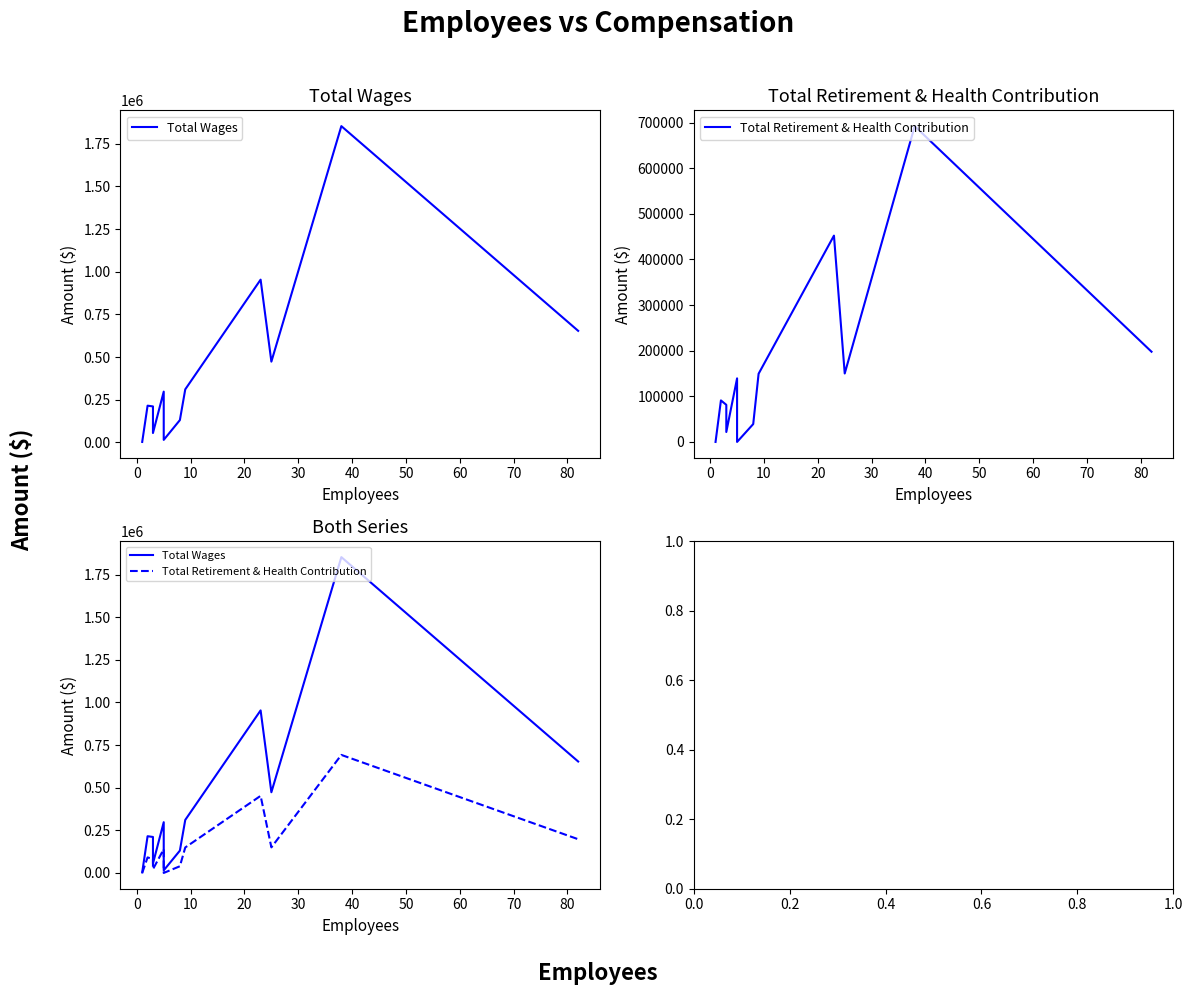

What is the maximum value shown in the chart?

1852709